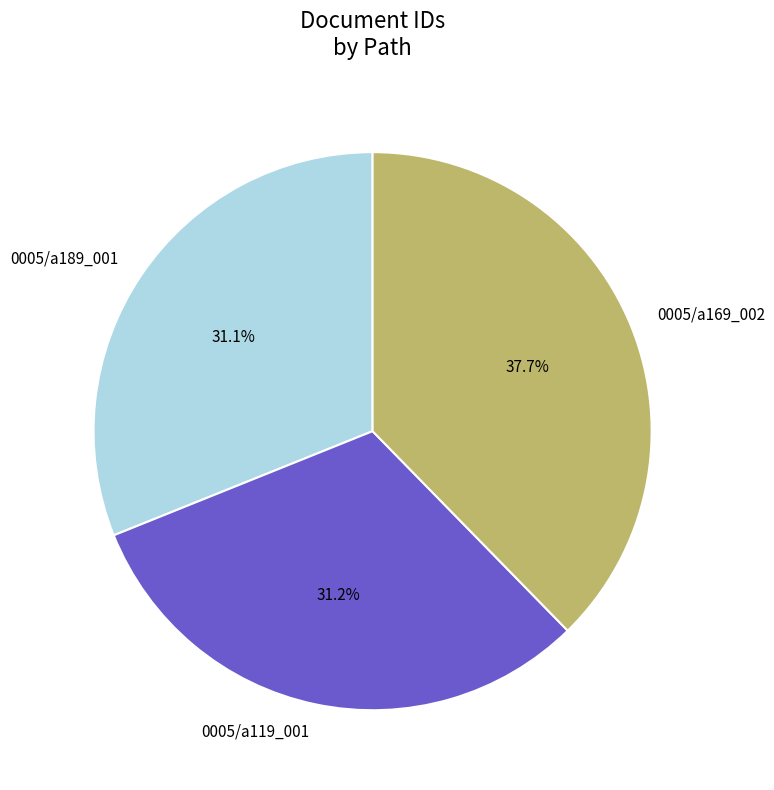

Is 0005/a119_001 the majority of the pie?

No